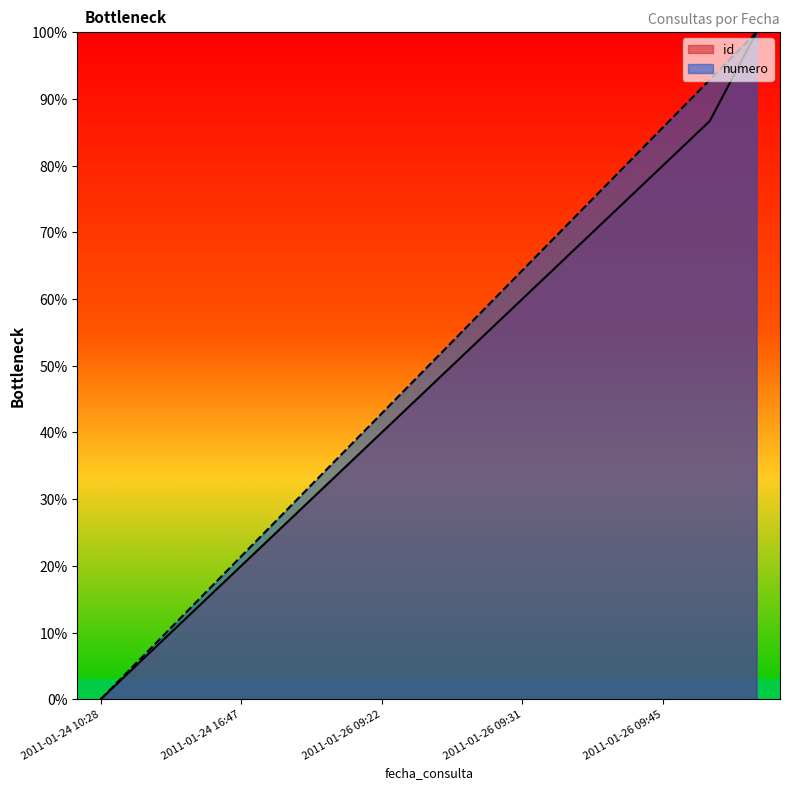

What are all the series names shown in the legend?

id, numero